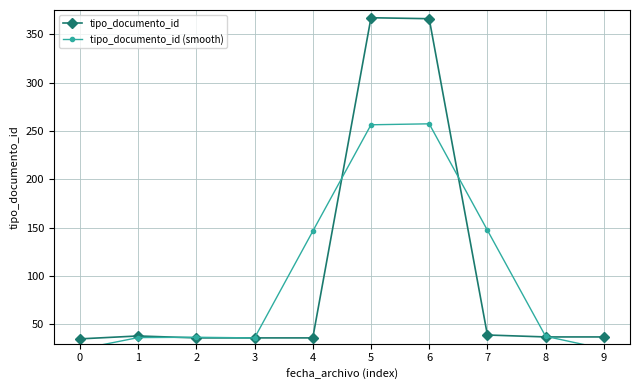

What is the approximate value of tipo_documento_id at 7?

39